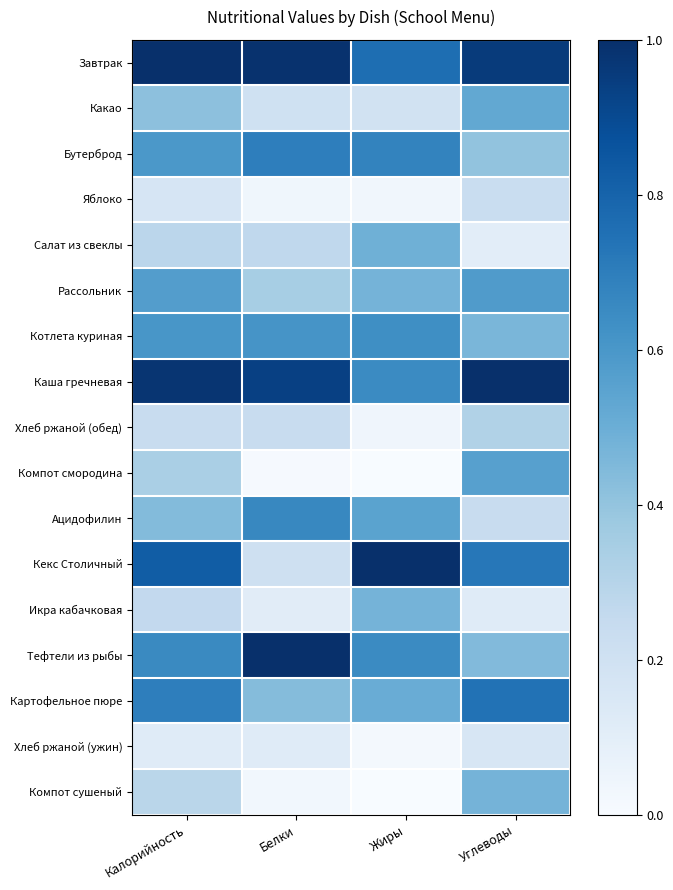

Which series has the largest total across all categories?

Завтрак